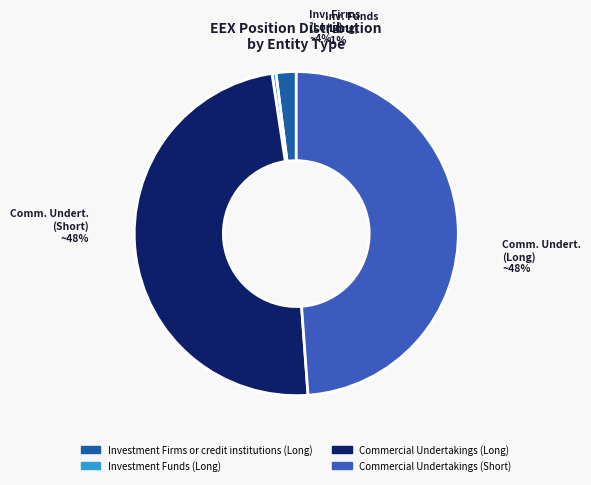

What is the change in value from Investment Firms or credit institutions (Long) to Commercial Undertakings (Long)?

+8714342